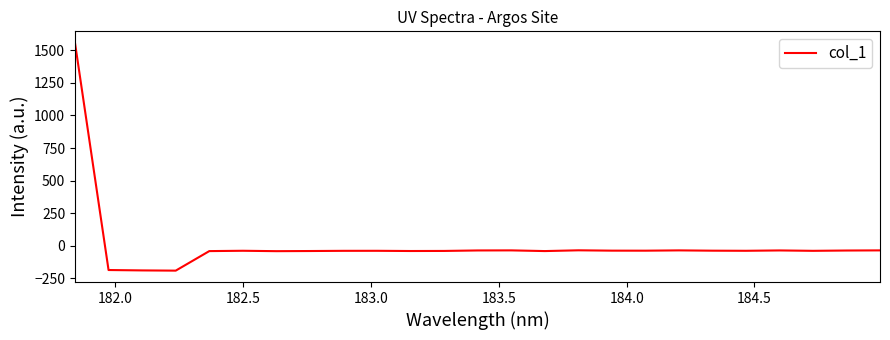

What is the maximum value shown in the chart?

1558.1